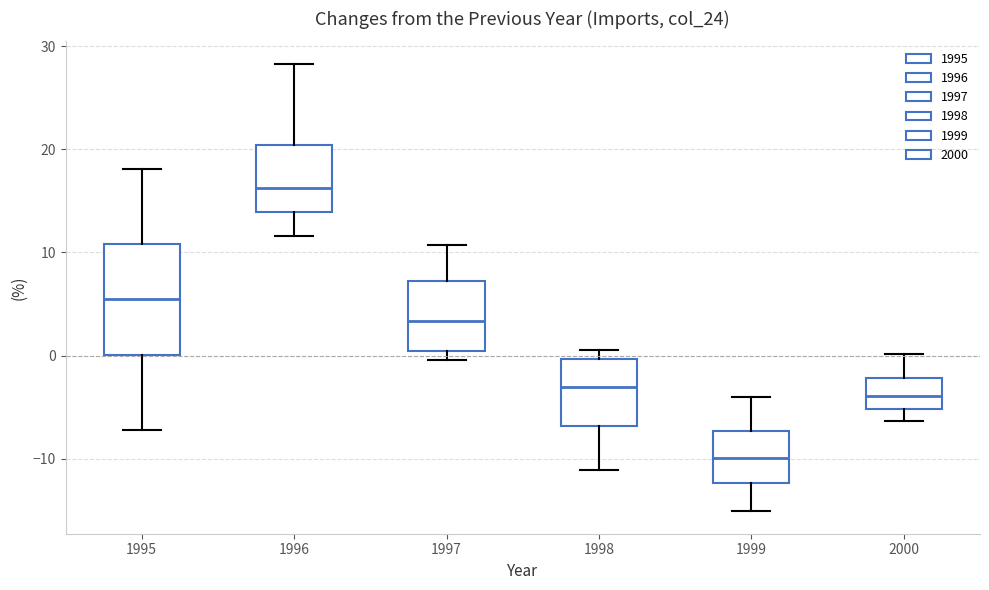

Which box's median line is the lowest?

1999